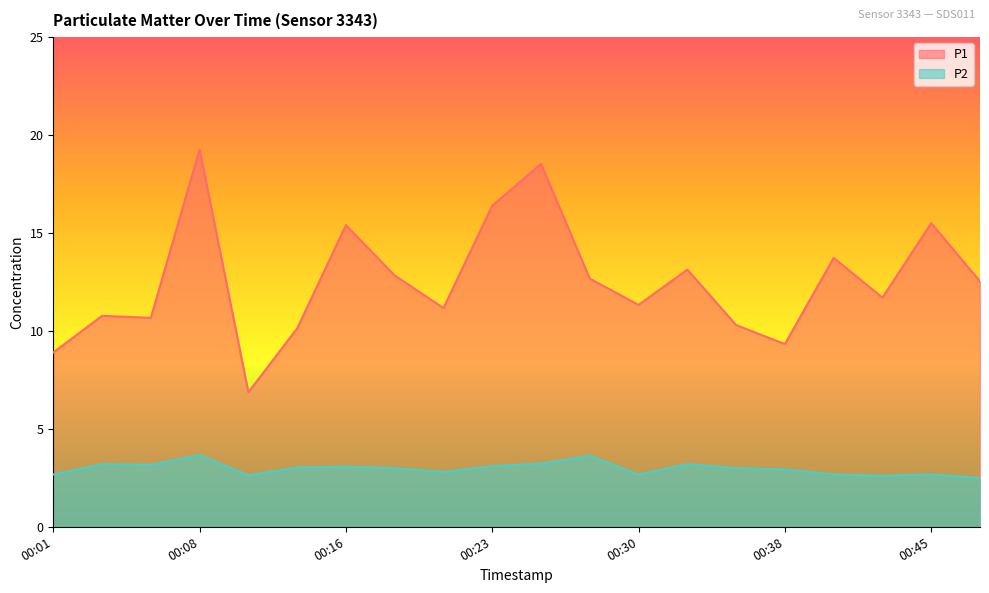

What is the spread (max minus min) of values at 00:30?

8.7